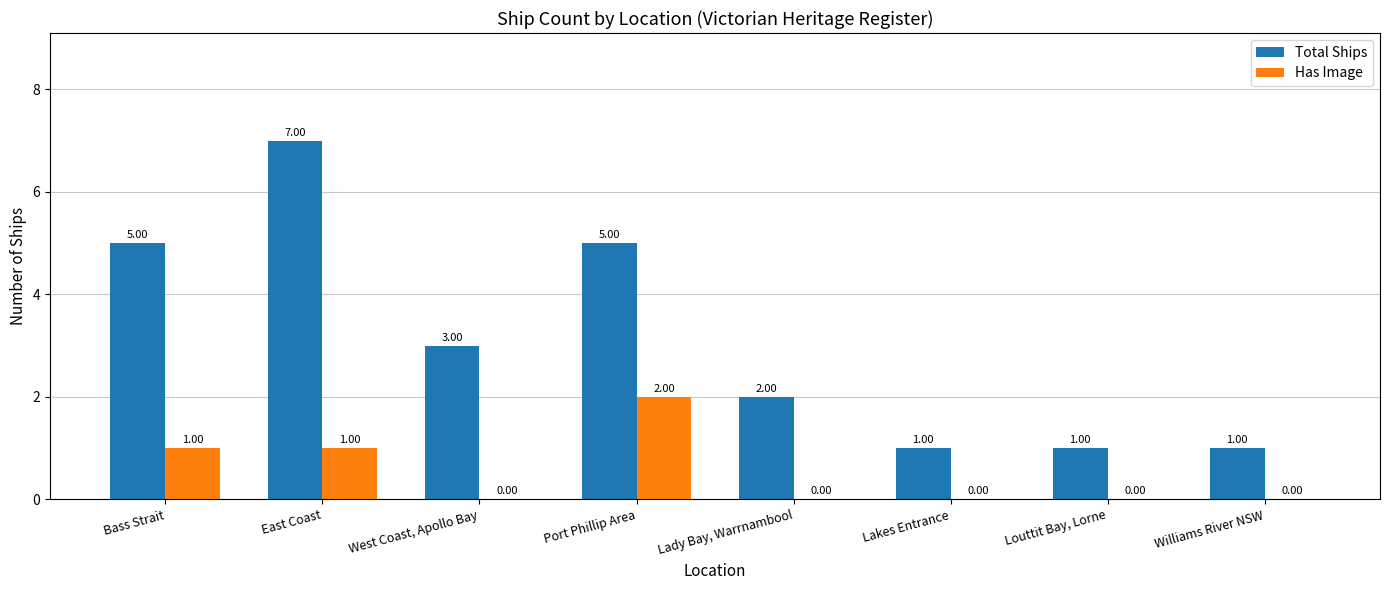

The Total Ships series shows 2 at Lady Bay, Warrnambool. True or false?

True